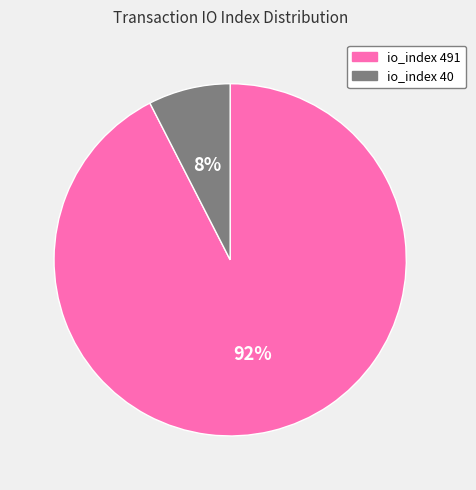

To the nearest percent, what is the average slice percentage?

50%